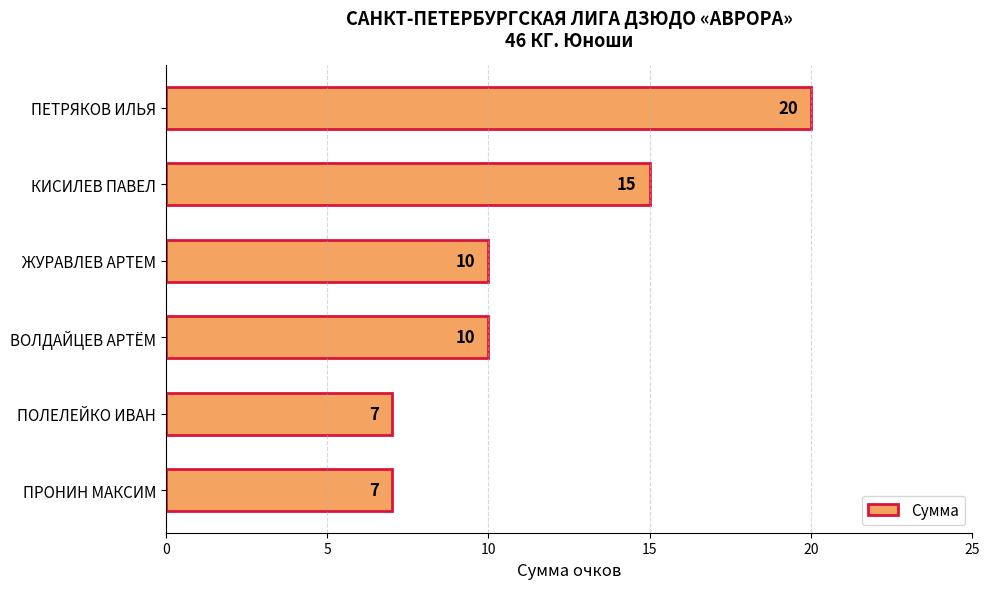

Which label corresponds to the largest value in the chart?

ПЕТРЯКОВ ИЛЬЯ